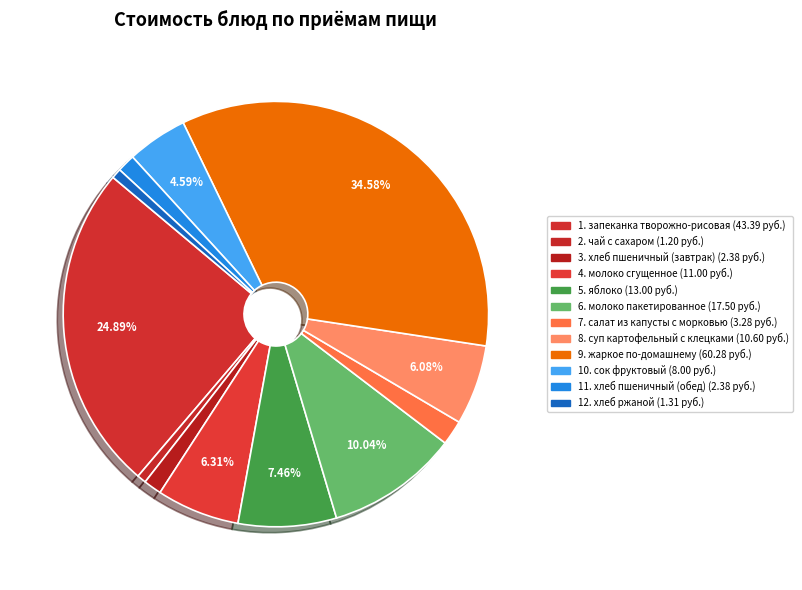

How many segments does this pie chart have?

12